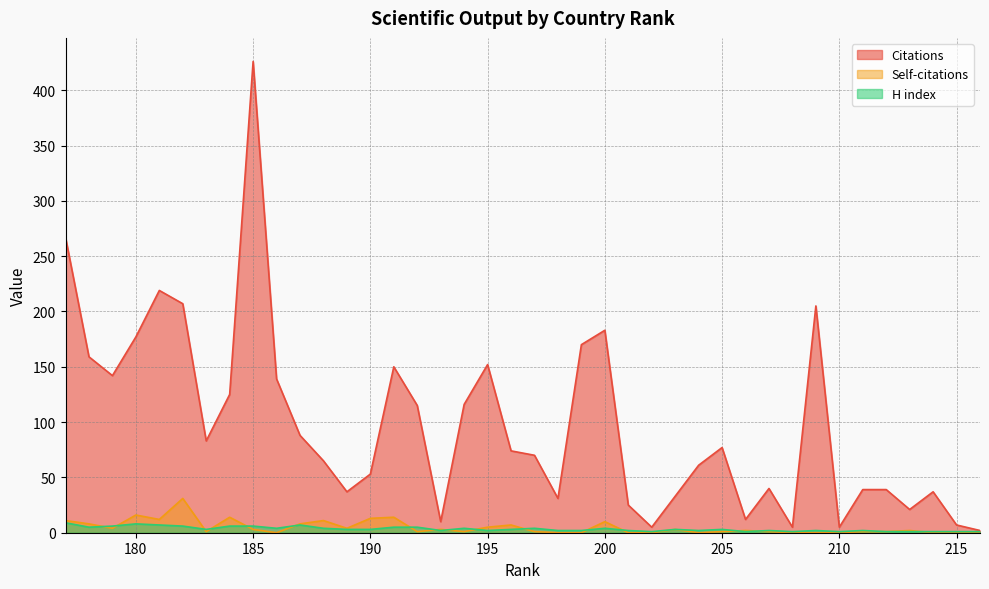

At 199, list the series in order from smallest to largest.

Self-citations, H index, Citations